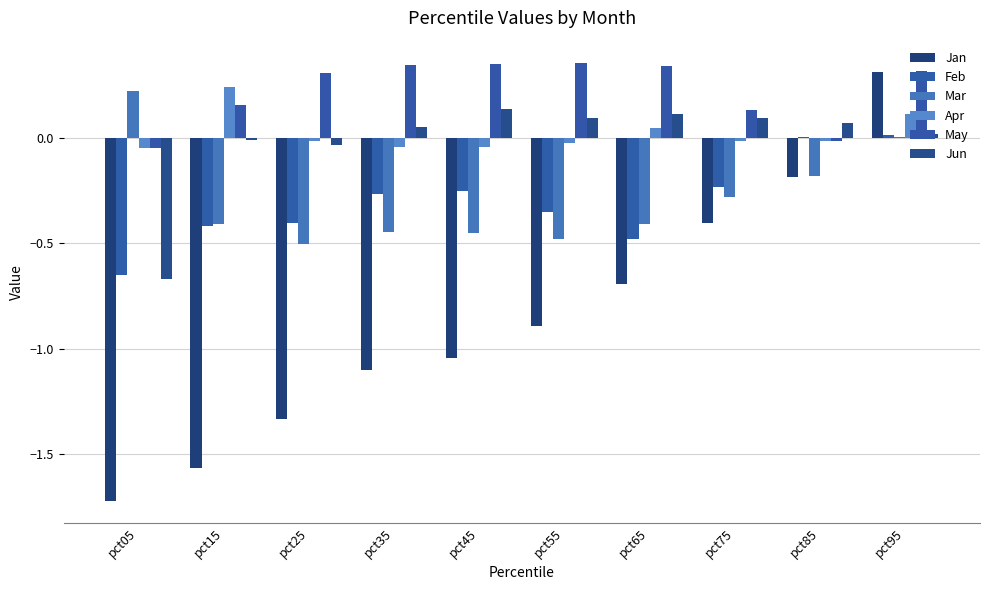

At which category is the sum across all series the highest?

pct95